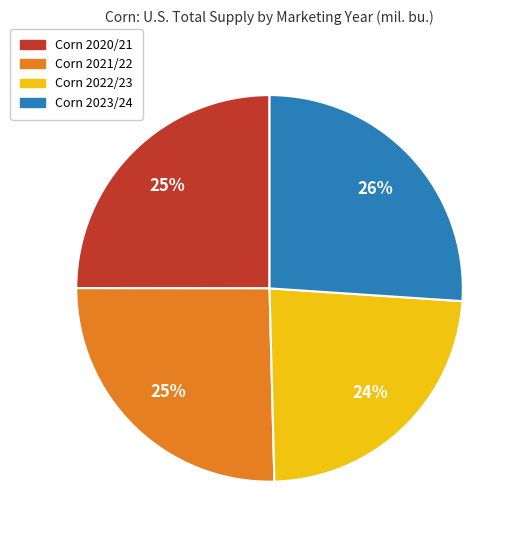

Count the number of slices in the pie.

4